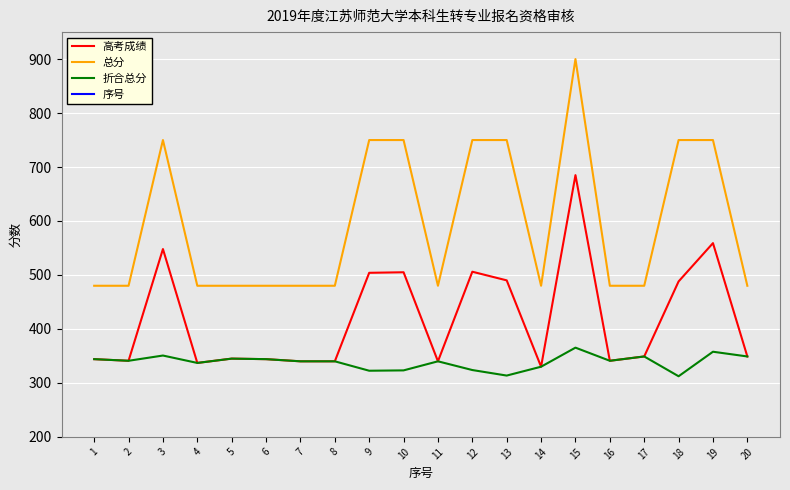

Which series has the widest spread of values?

总分